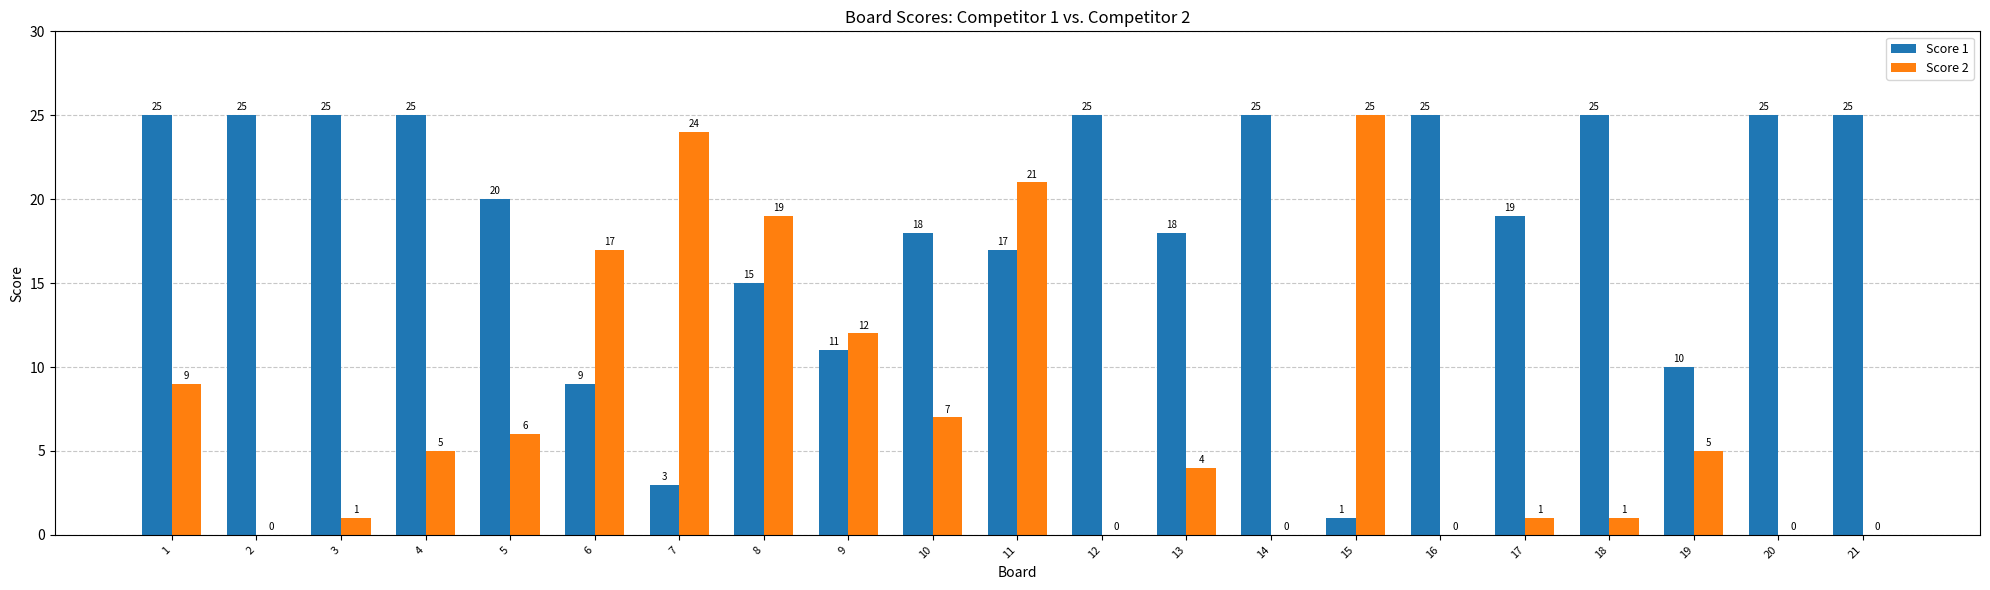

Which series changed the most between 1 and 11?

Score 2